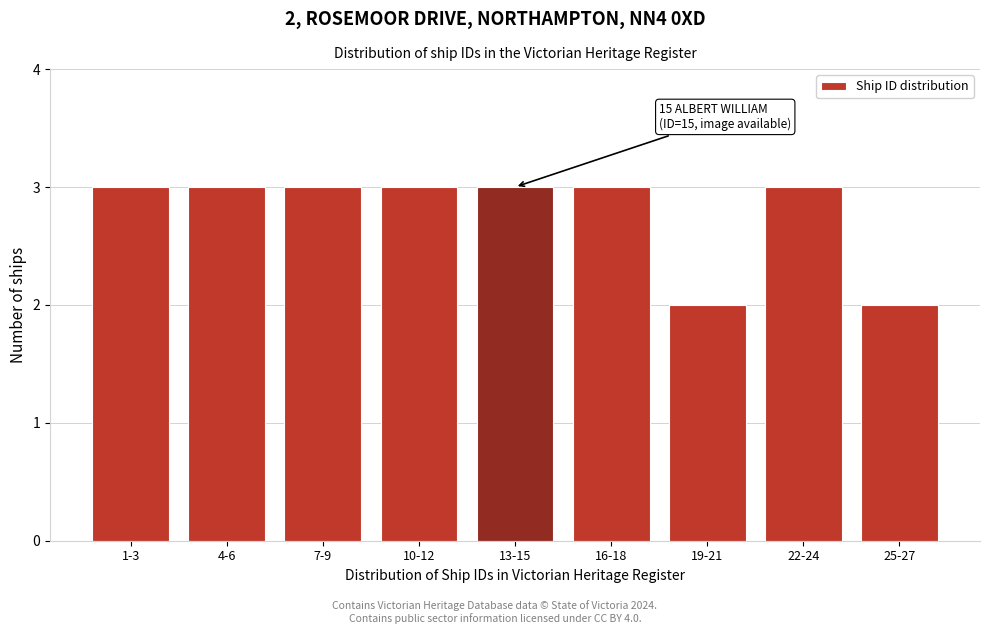

Reading left to right, what are all the values shown in this chart?

1-3=3	4-6=3	7-9=3	10-12=3	13-15=3	16-18=3	19-21=2	22-24=3	25-27=2